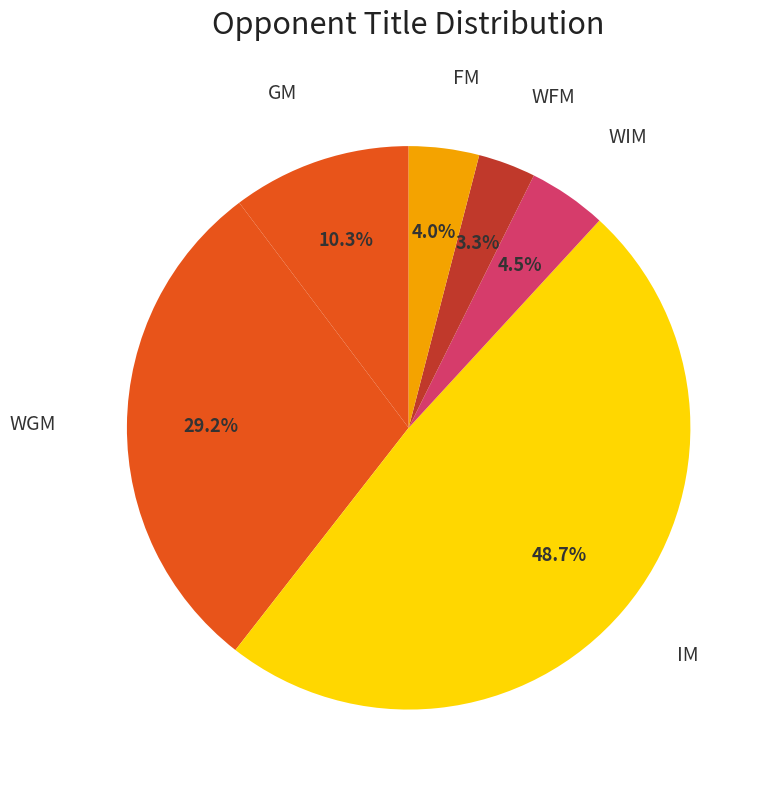

How many slices are in this pie chart?

6